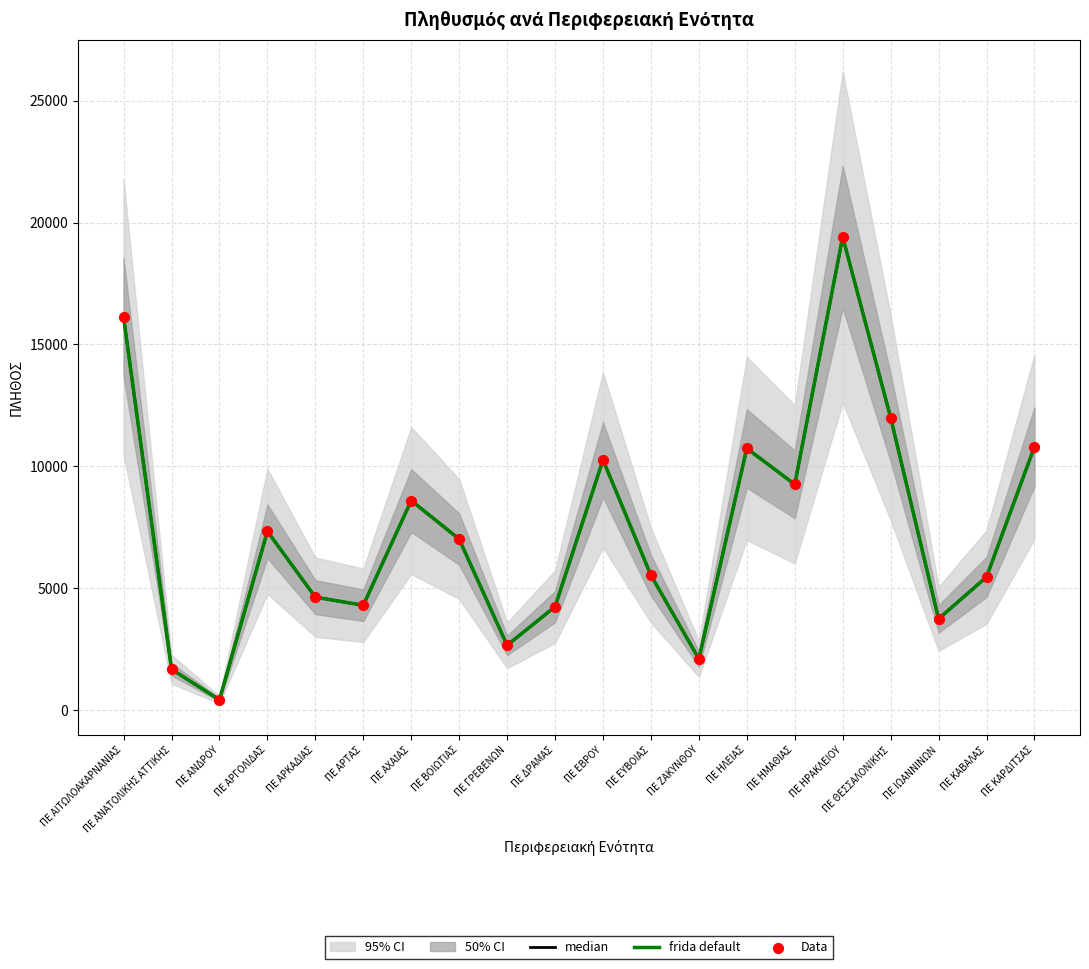

Which series has the largest total across all categories?

median